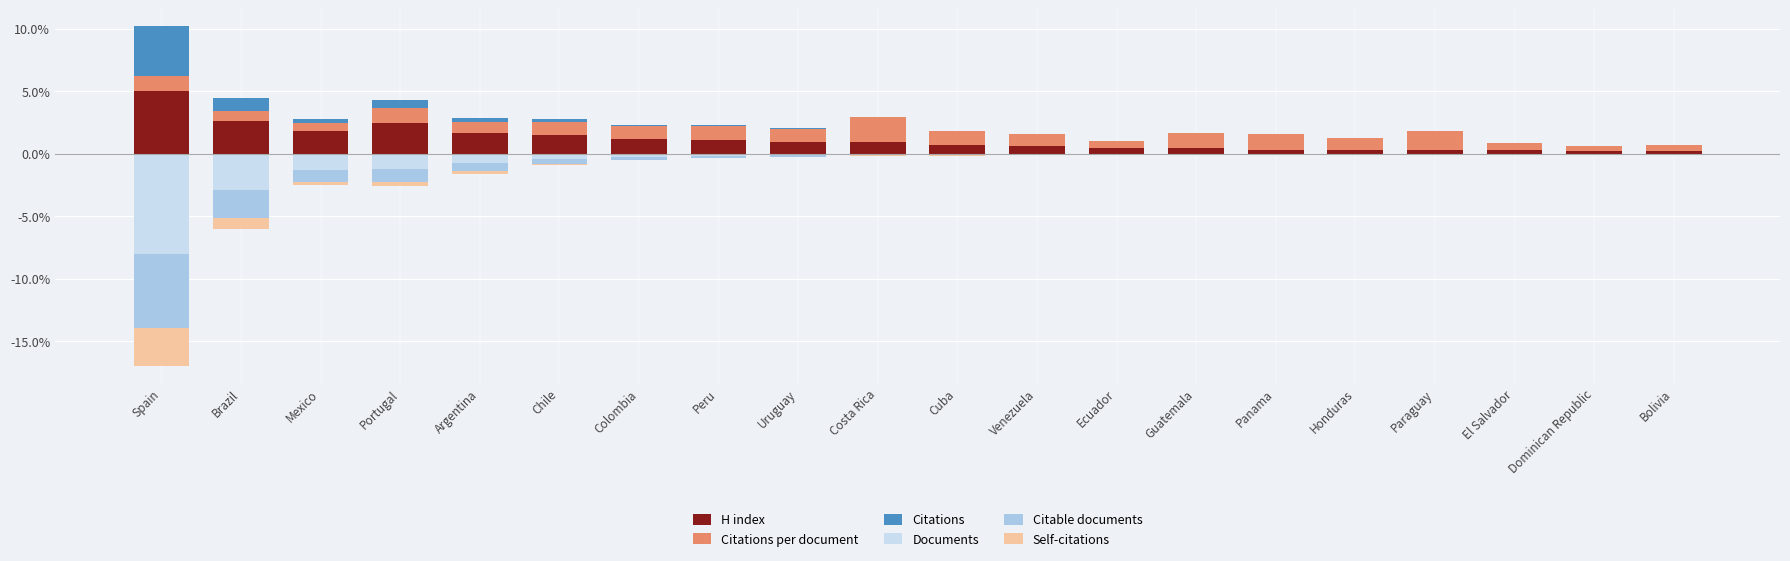

Reading left to right, transcribe all the data shown in this chart.

H index: 5.0	2.6	1.8	2.5	1.6	1.5	1.2	1.1	0.9	0.9	0.7	0.6	0.4	0.5	0.3	0.3	0.3	0.3	0.2	0.2
Citations per document: 1.2	0.9	0.7	1.2	0.9	1.1	1.0	1.1	1.1	2.0	1.1	1.0	0.6	1.1	1.3	1.0	1.5	0.6	0.5	0.5
Citations: 4.0	1.1	0.4	0.6	0.3	0.2	0.1	0.1	0.1	0.1	0.0	0.0	0.0	0.0	0.0	0.0	0.0	0.0	0.0	0.0
Documents: -8.0	-2.9	-1.3	-1.3	-0.8	-0.5	-0.3	-0.2	-0.1	-0.1	-0.1	-0.1	-0.1	-0.0	-0.0	-0.0	-0.0	-0.0	-0.0	-0.0
Citable documents: -6.0	-2.2	-1.0	-1.0	-0.6	-0.4	-0.2	-0.1	-0.1	-0.1	-0.1	-0.0	-0.0	-0.0	-0.0	-0.0	-0.0	-0.0	-0.0	-0.0
Self-citations: -3.0	-0.9	-0.3	-0.3	-0.2	-0.1	-0.0	-0.0	-0.0	-0.0	-0.0	-0.0	-0.0	-0.0	-0.0	-0.0	-0.0	-0.0	-0.0	-0.0